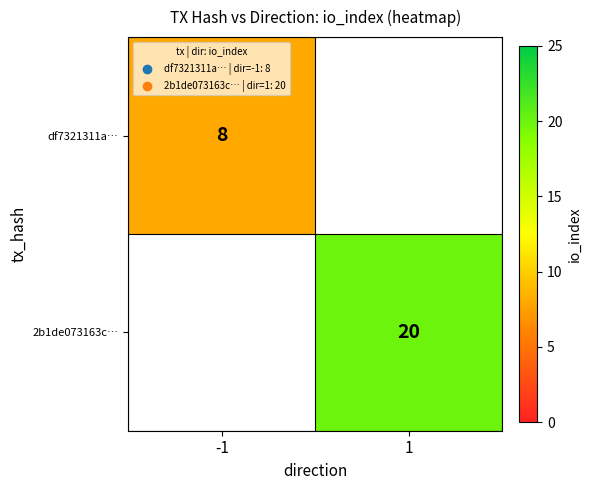

The value of 2b1de073163c… at 1 is 20. True or false?

True